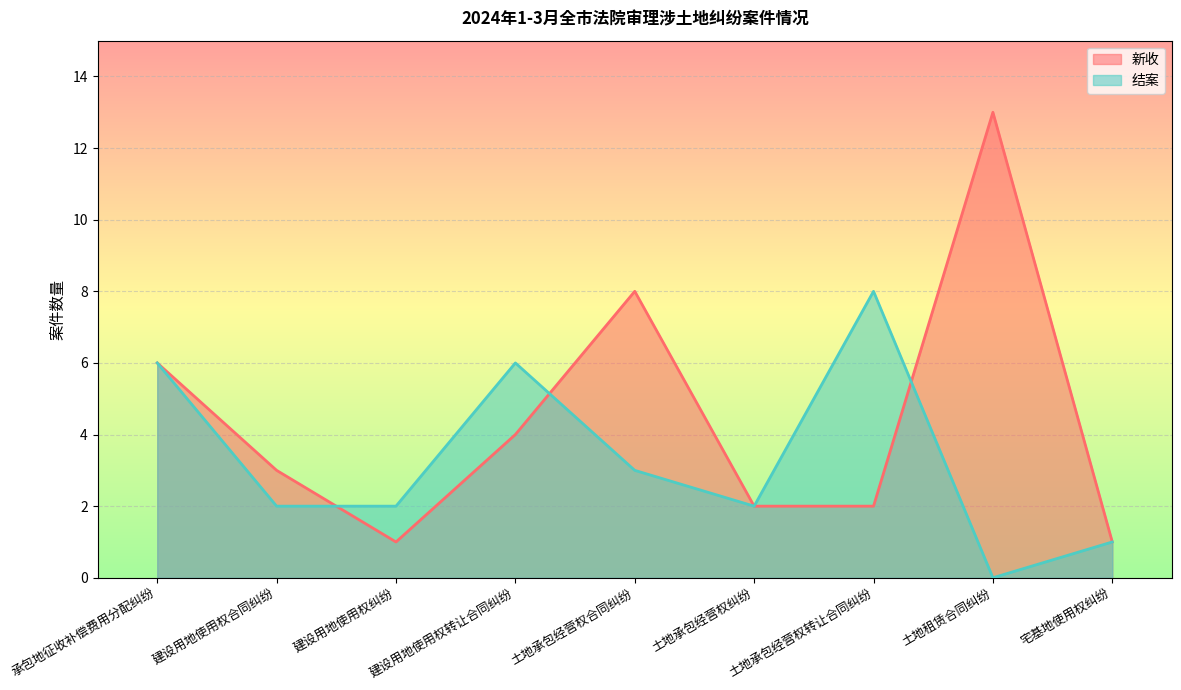

The value of 结案 at 土地承包经营权纠纷 is 3. True or false?

False